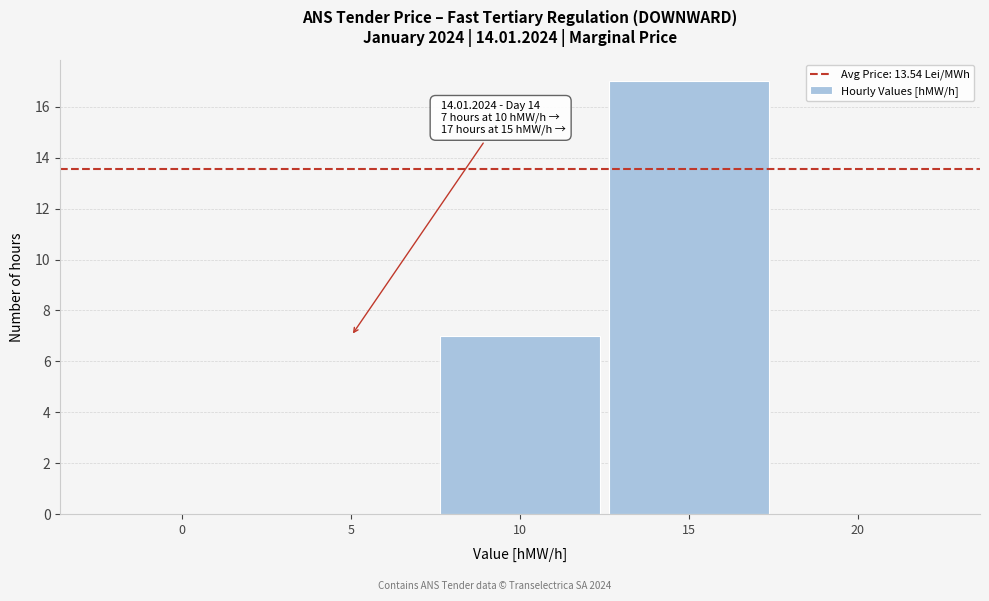

Reading left to right, transcribe all the data shown in this chart.

0=0	5=0	10=7	15=17	20=0